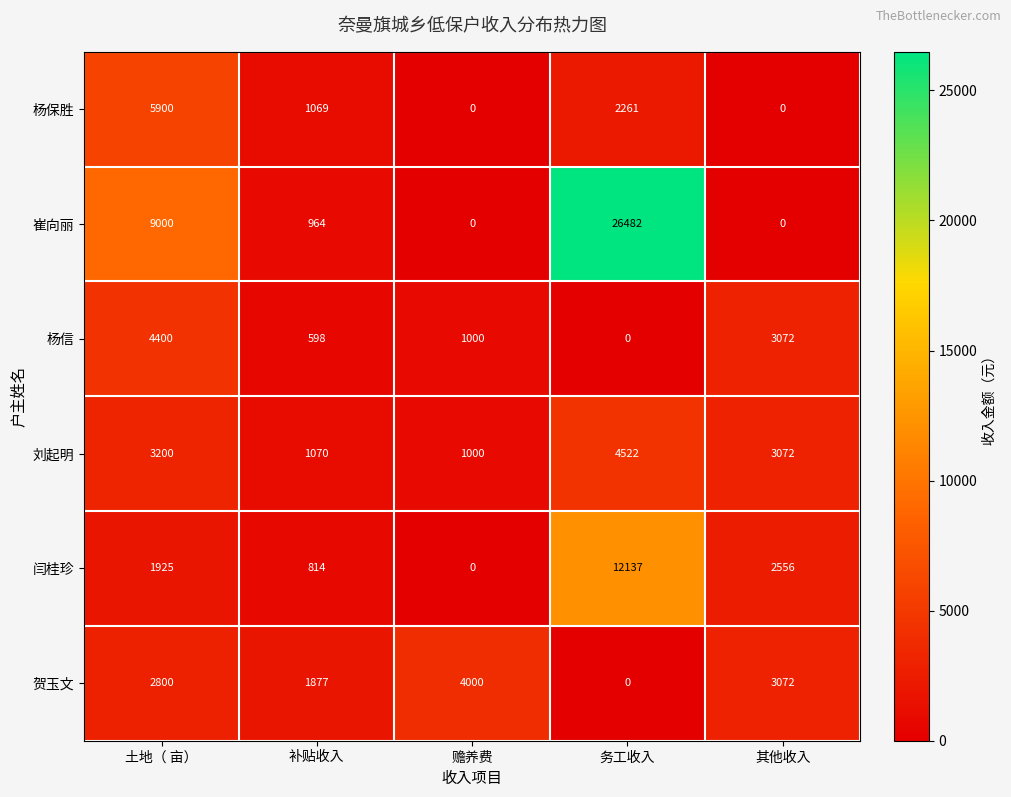

Between 赡养费 and 其他收入, which series saw the biggest shift?

闫桂珍